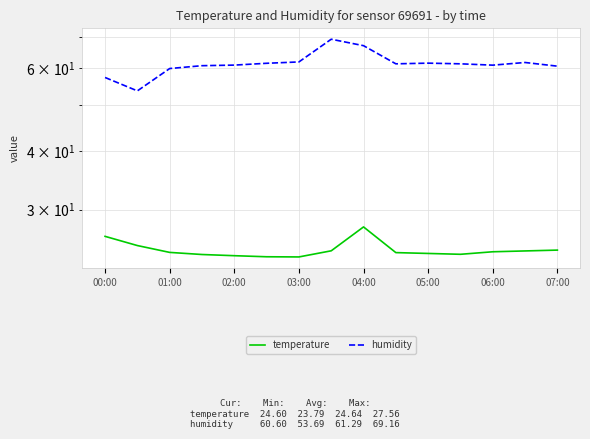

What is the difference between the temperature values at 00:00 and 05:00?

2.1